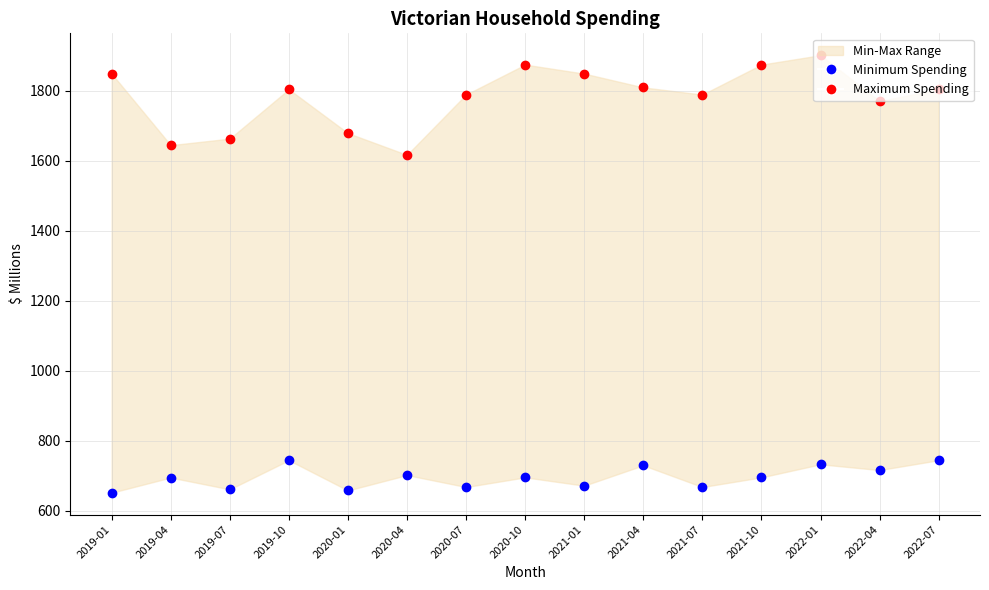

Which series reaches the maximum Y coordinate?

Maximum Spending